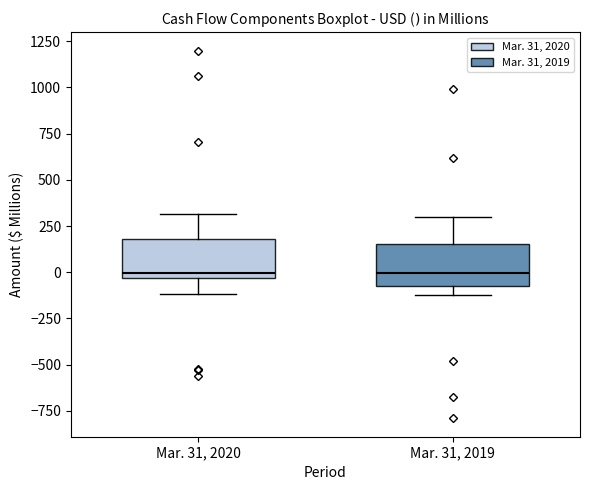

Reading left to right, read every box against the y-axis: the position of its median line, the range the box covers, and the ends of its whiskers. The values are not printed on the chart, so give them approximately, as read against the axis.

Mar. 31, 2020: median 0, box -50 to 200, whiskers -100 to 300
Mar. 31, 2019: median 0, box -50 to 150, whiskers -100 to 300